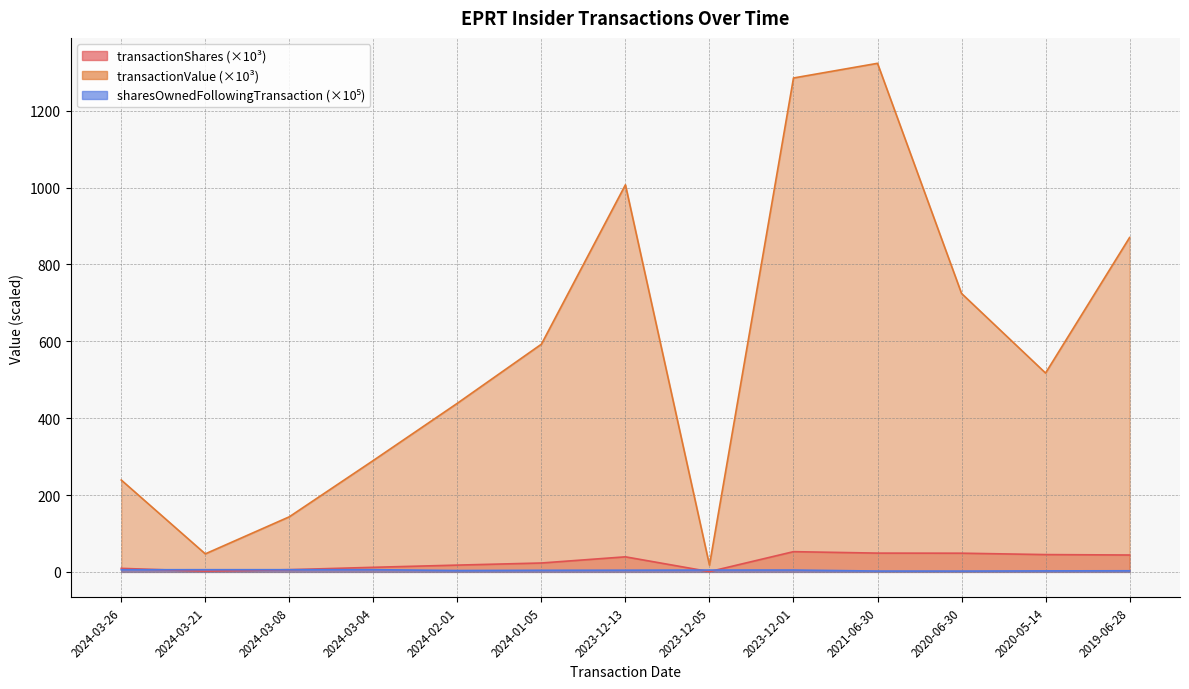

Which series has the widest spread of values?

transactionValue